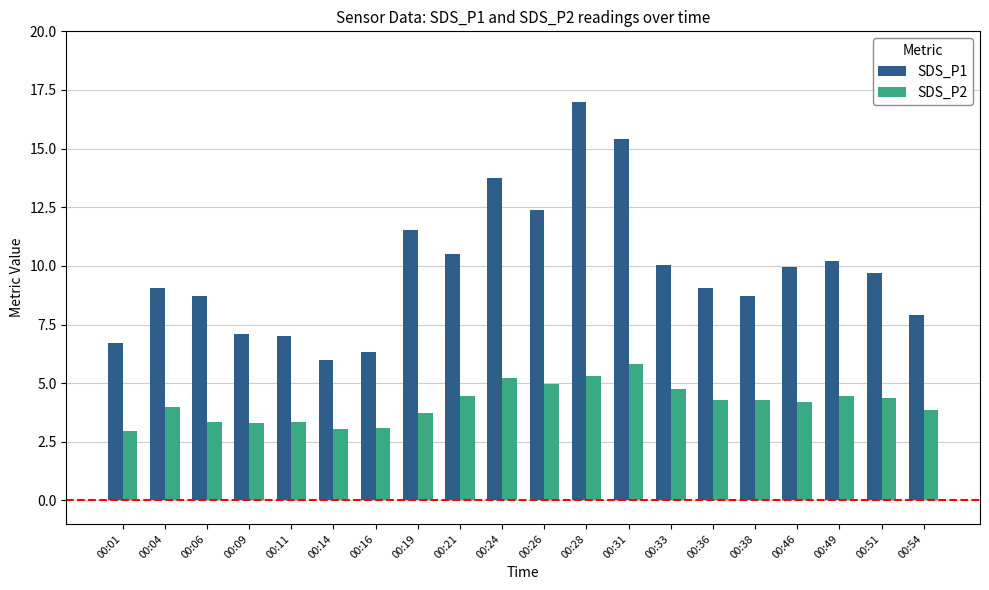

Is it true that SDS_P2 equals 1.9 at 00:33?

False